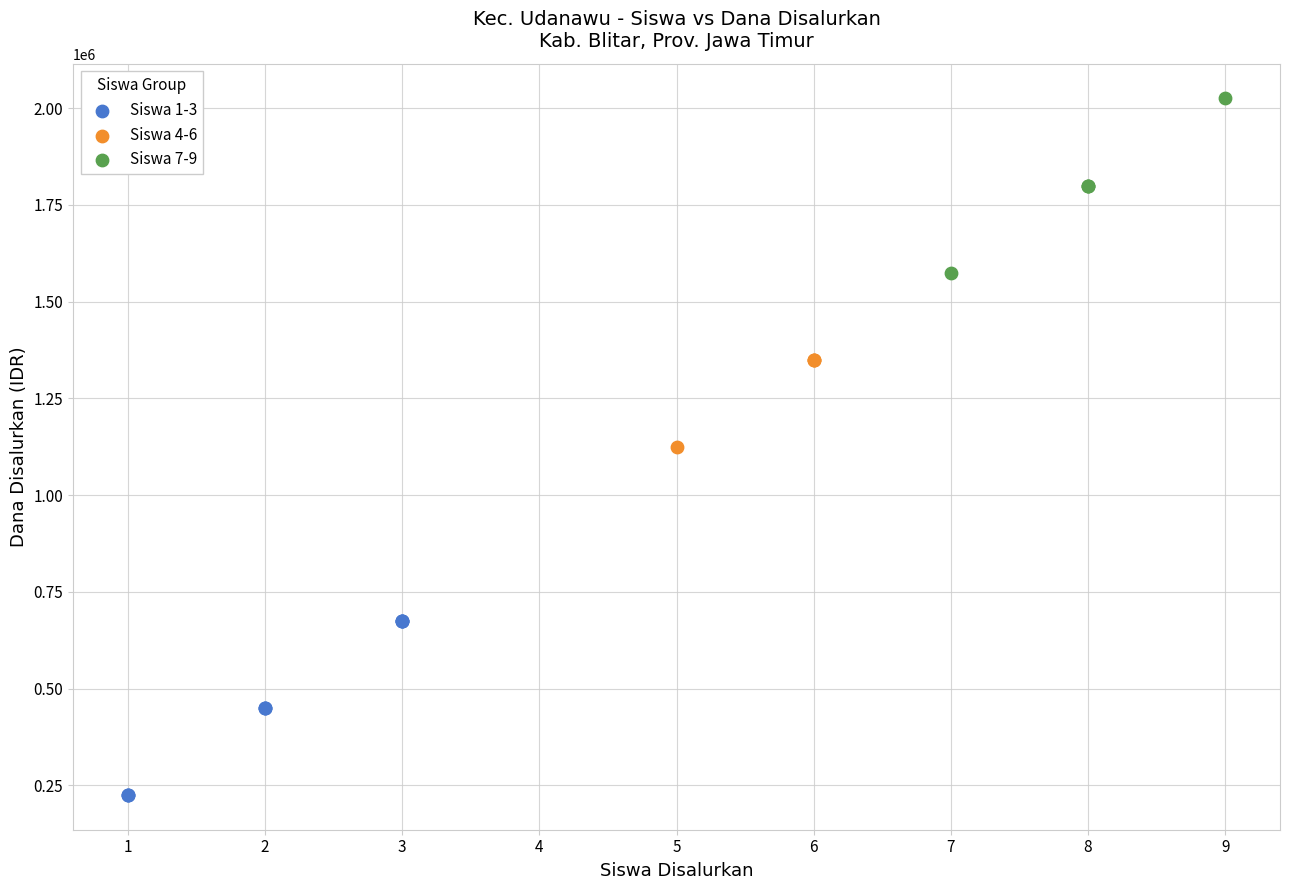

Which series contains the lowest Y value?

Siswa 1-3